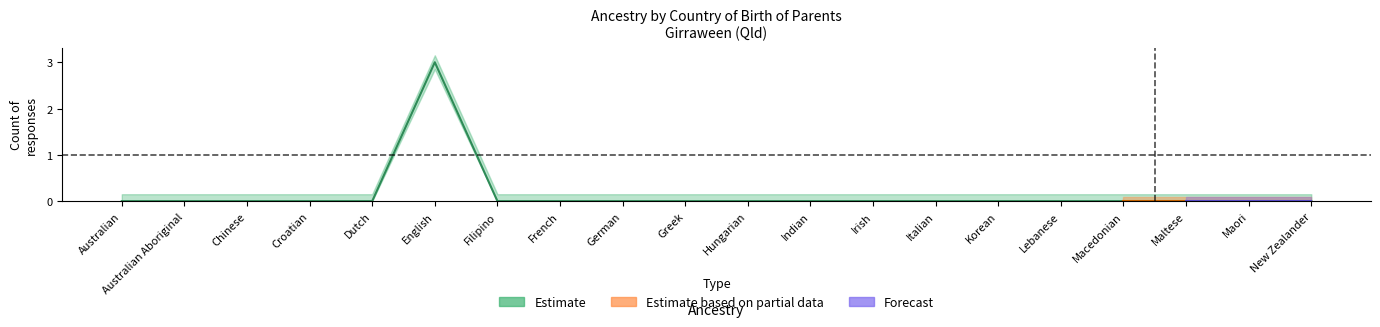

Does the chart have visible grid lines?

No